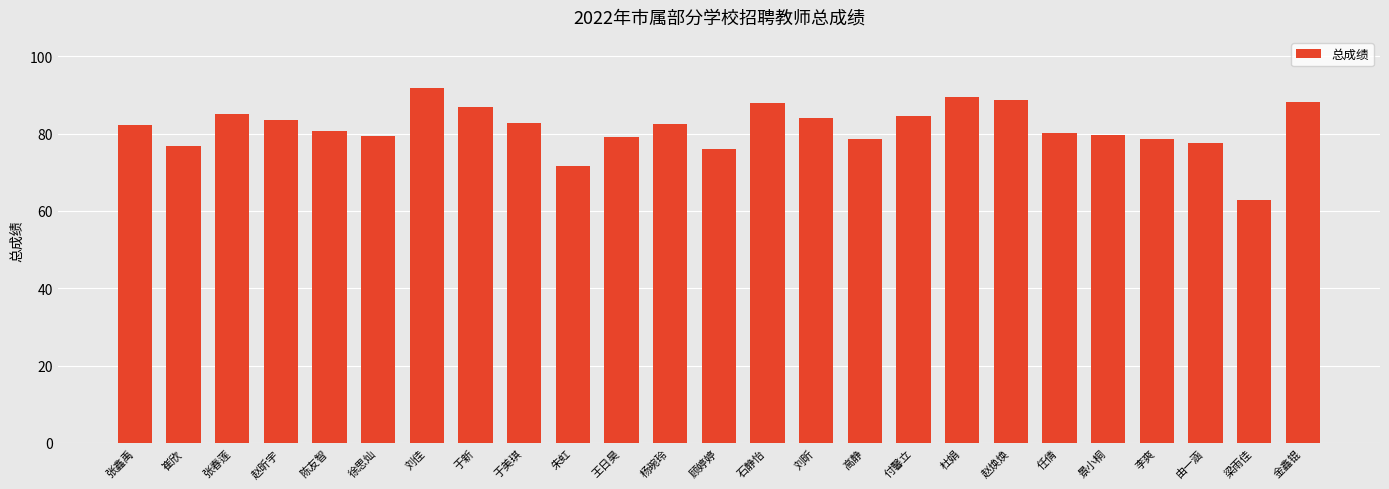

What is the difference between the values at 杨琬玲 and 付馨立?

2.0